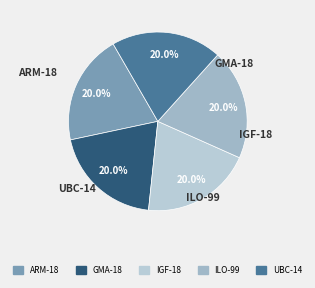

The ILO-99 slice represents 12% of the pie. True or false?

False